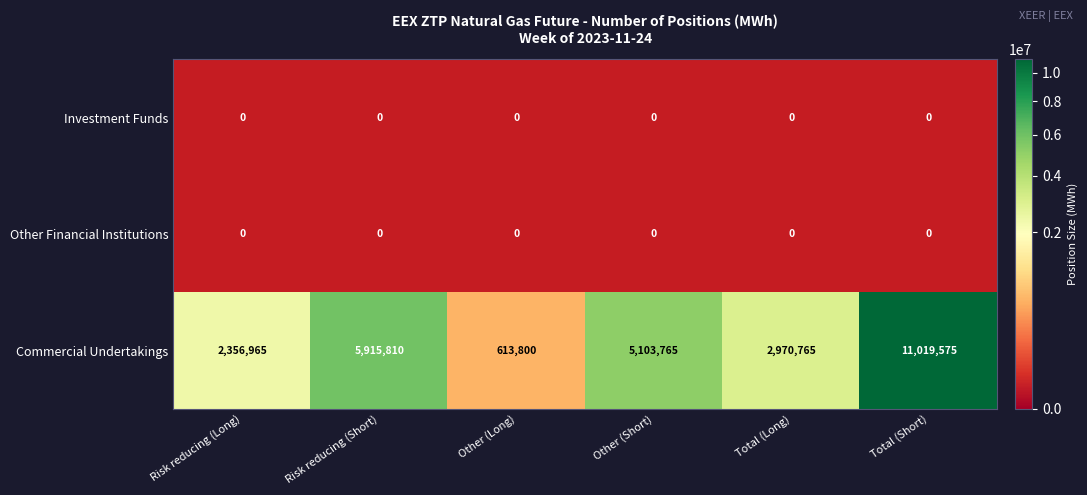

The Total (Long) series shows -2057900 at 0. True or false?

False